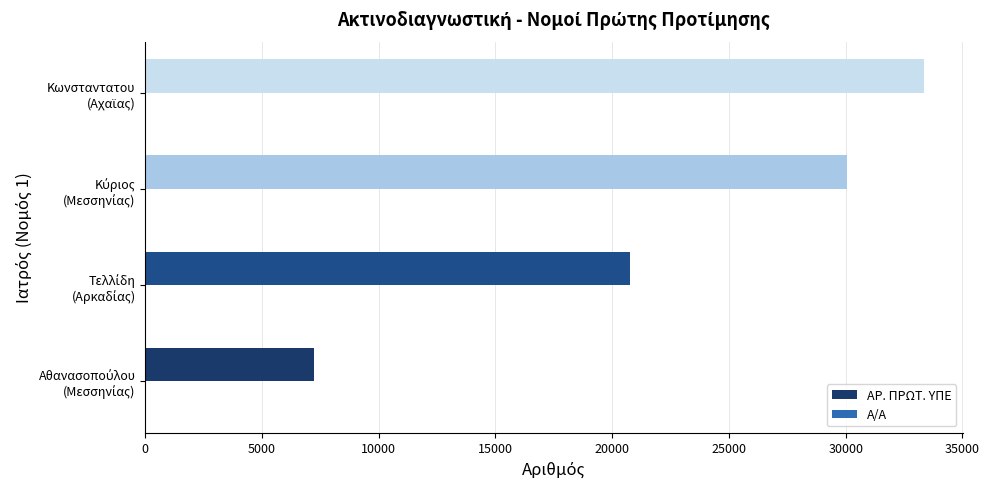

What is the greatest value displayed?

33336